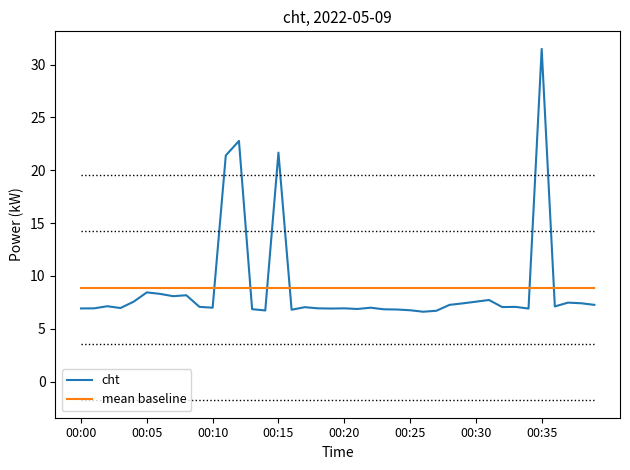

What is the difference between the maximum and minimum values in the cht series?

24.9